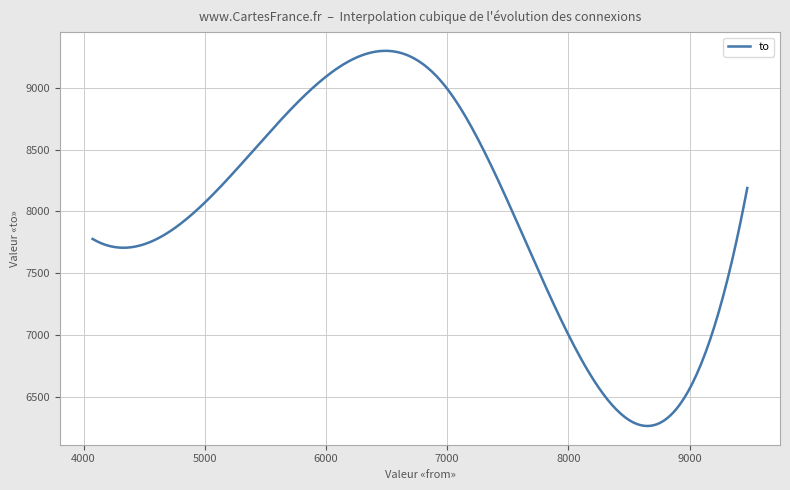

What is the smallest value displayed?

6262.6